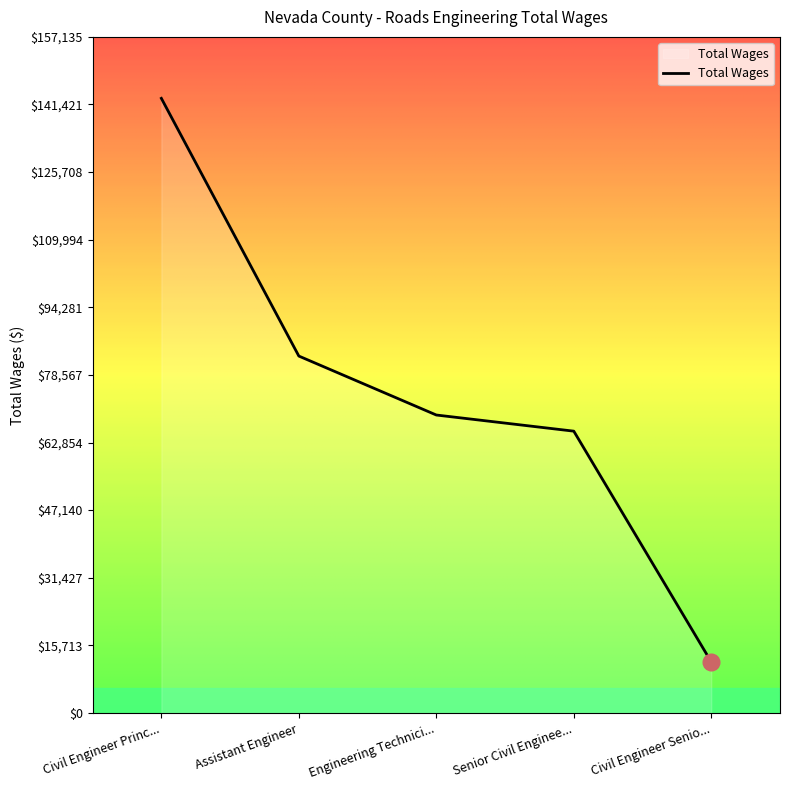

List the labels in order of value, largest first.

Civil Engineer Princ..., Assistant Engineer, Engineering Technici..., Senior Civil Enginee..., Civil Engineer Senio...